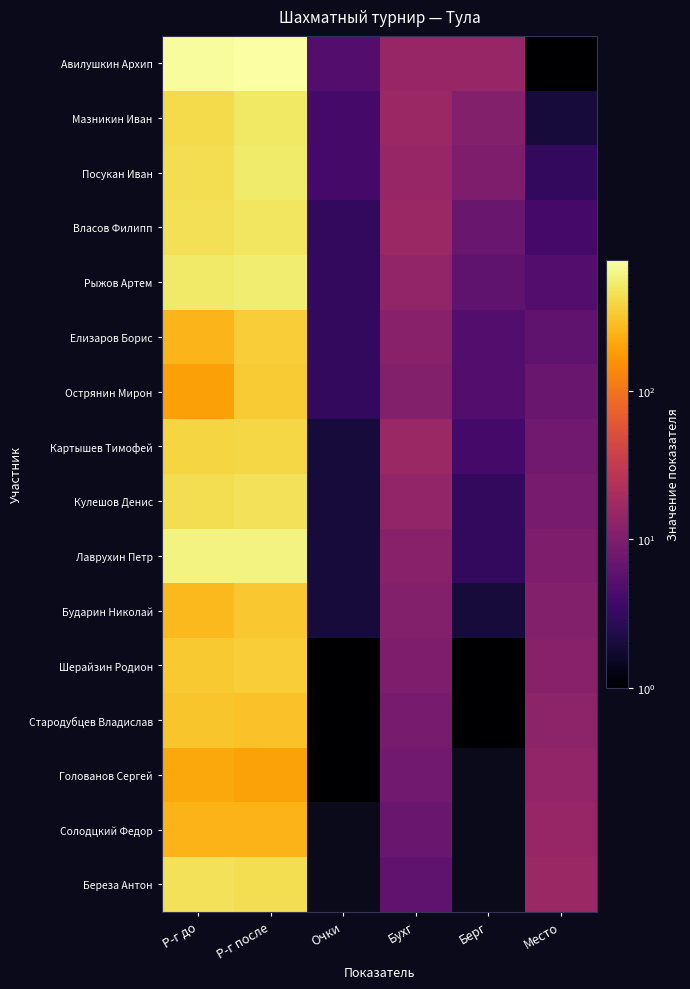

Reading left to right, what are all the values shown in this chart?

Авилушкин Архип: Р-г до=723	Р-г после=763	Очки=5	Бухг=15	Берг=15	Место=1
Мазникин Иван: Р-г до=420	Р-г после=502	Очки=4	Бухг=16	Берг=11	Место=2
Посукан Иван: Р-г до=442	Р-г после=518	Очки=4	Бухг=15	Берг=10	Место=3
Власов Филипп: Р-г до=447	Р-г после=480	Очки=3	Бухг=16	Берг=7	Место=4
Рыжов Артем: Р-г до=515	Р-г после=536	Очки=3	Бухг=14	Берг=6	Место=5
Елизаров Борис: Р-г до=254	Р-г после=349	Очки=3	Бухг=12	Берг=5	Место=6
Острянин Мирон: Р-г до=190	Р-г после=339	Очки=3	Бухг=11	Берг=5	Место=7
Картышев Тимофей: Р-г до=382	Р-г после=396	Очки=2	Бухг=16	Берг=4	Место=8
Кулешов Денис: Р-г до=441	Р-г после=465	Очки=2	Бухг=14	Берг=3	Место=9
Лаврухин Петр: Р-г до=602	Р-г после=597	Очки=2	Бухг=12	Берг=3	Место=10
Бударин Николай: Р-г до=270	Р-г после=322	Очки=2	Бухг=11	Берг=2	Место=11
Шерайзин Родион: Р-г до=329	Р-г после=344	Очки=1	Бухг=10	Берг=1	Место=12
Стародубцев Владислав: Р-г до=310	Р-г после=296	Очки=1	Бухг=9	Берг=1	Место=13
Голованов Сергей: Р-г до=209	Р-г после=197	Очки=1	Бухг=8	Берг=0	Место=14
Солодцкий Федор: Р-г до=244	Р-г после=244	Очки=0	Бухг=7	Берг=0	Место=15
Береза Антон: Р-г до=456	Р-г после=439	Очки=0	Бухг=6	Берг=0	Место=16